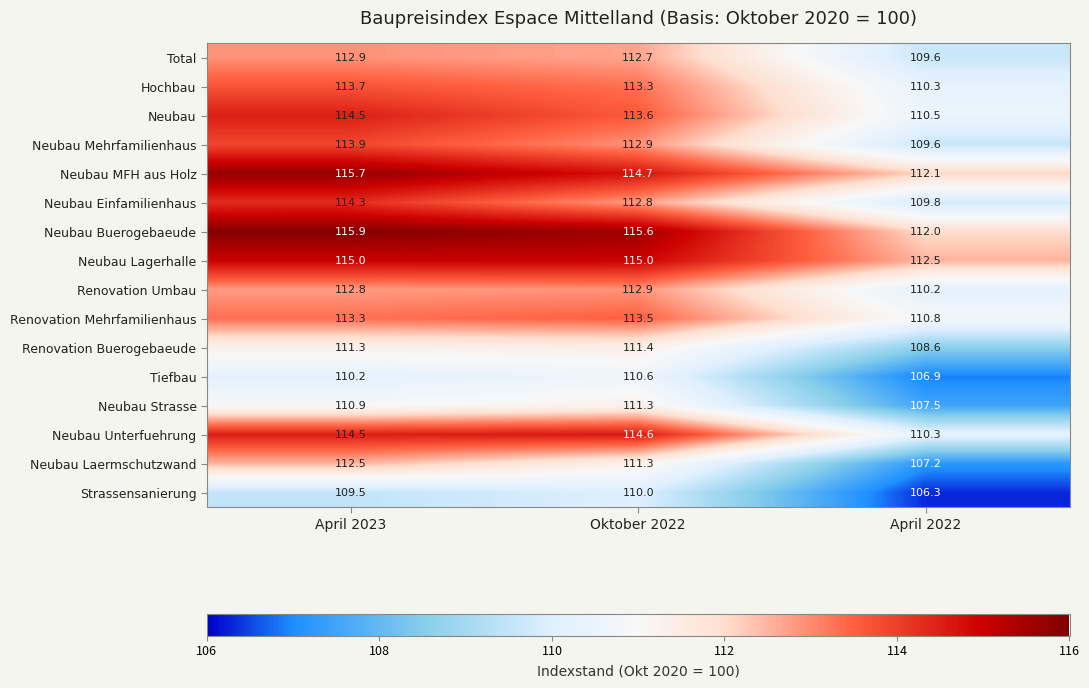

How many series are shown in this chart?

16